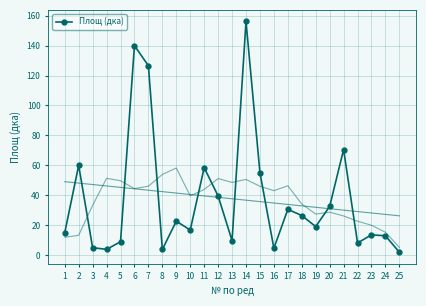

What is the sum of the values at 18 and 13?

36.2